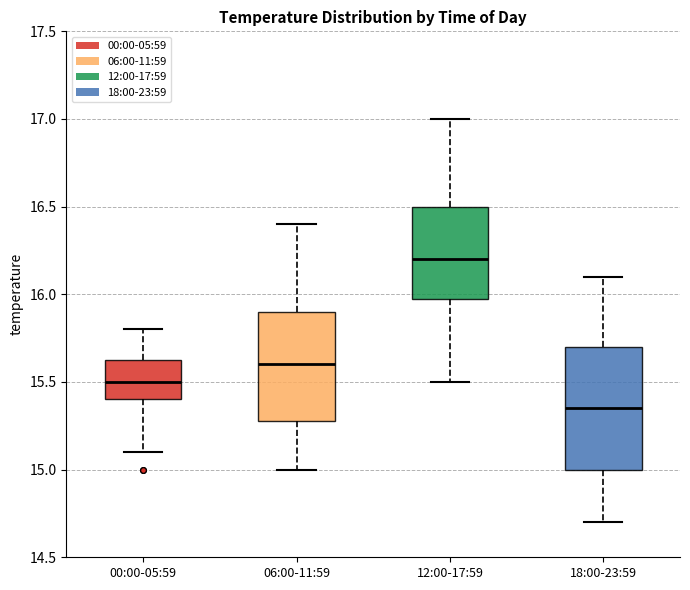

Which box has the lowest median line?

18:00-23:59